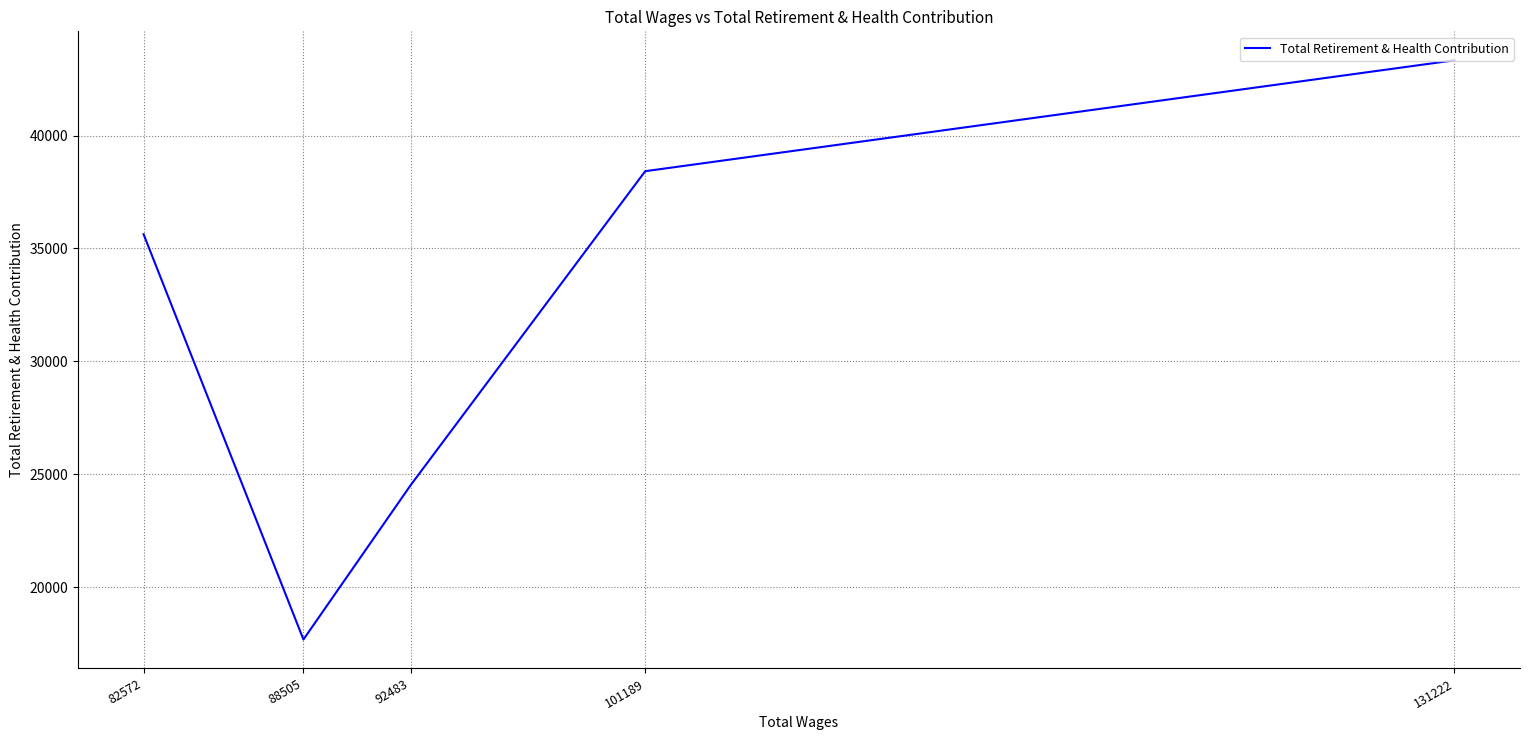

Approximately how many times larger is the value at 131222 compared to 88505?

2.5